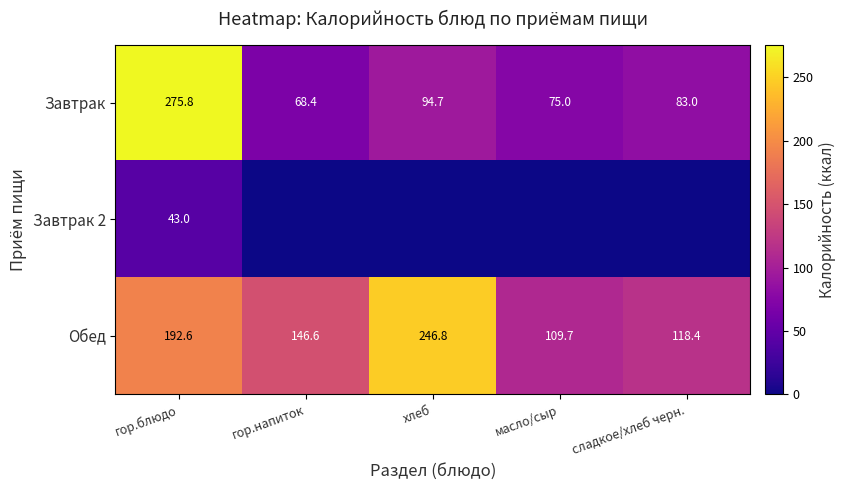

What is the minimum value for Обед?

109.7